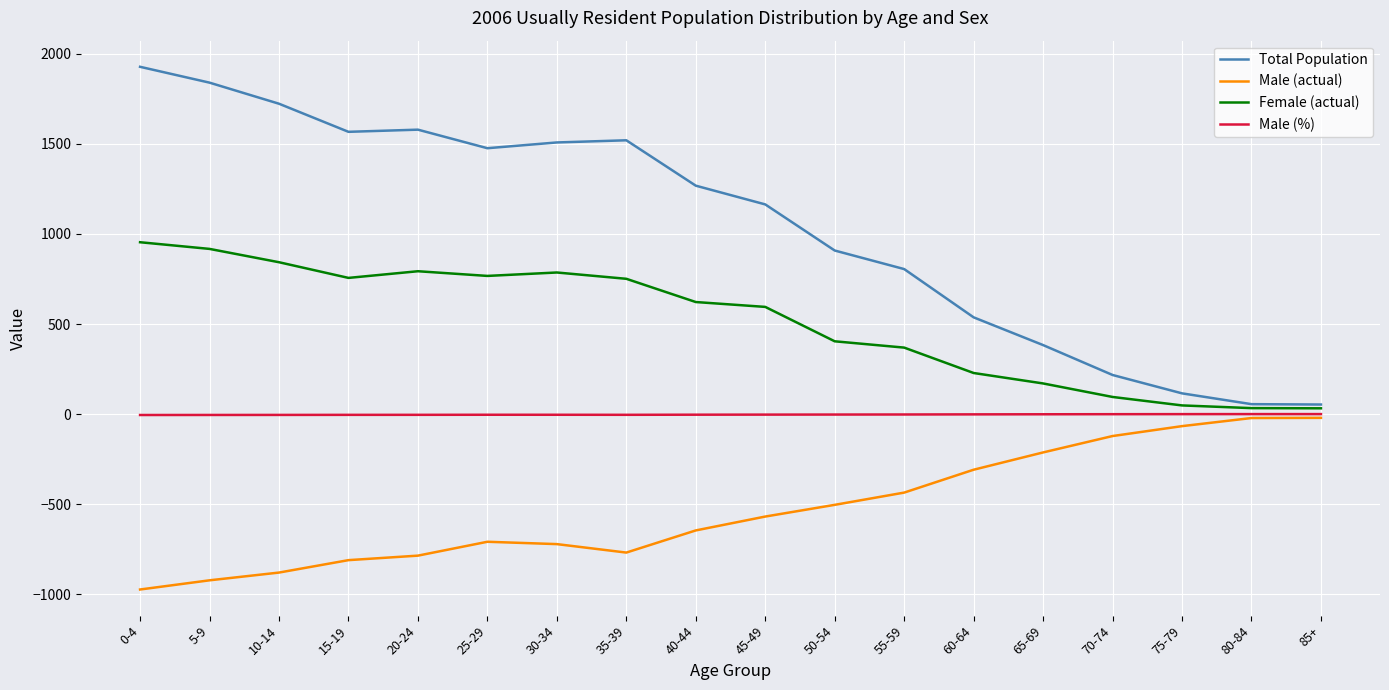

In Female (actual), how many points are higher than both neighbors (excluding endpoints)?

2